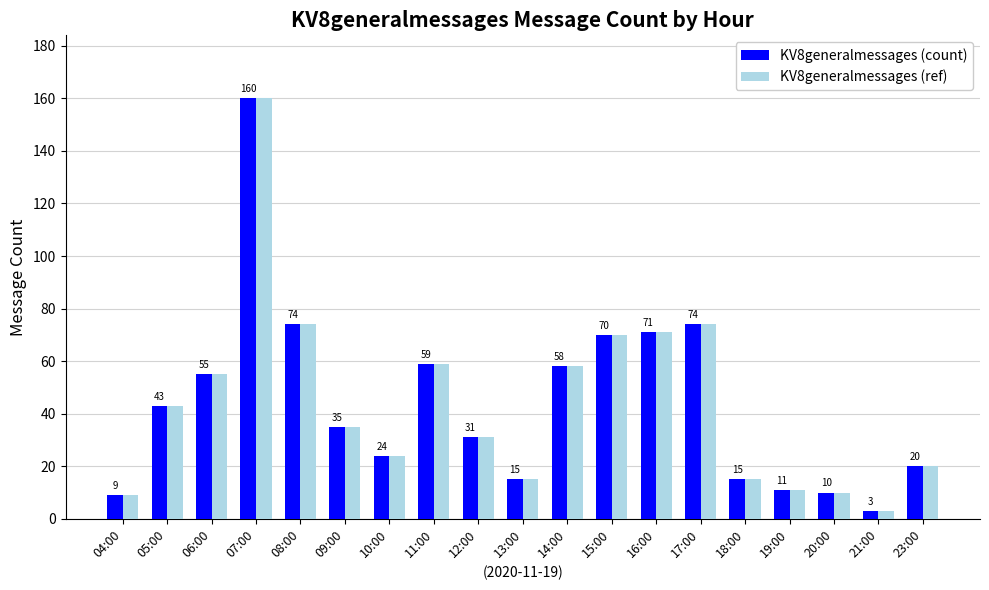

Read the KV8generalmessages (ref) value at 07:00, to the nearest 5.

160